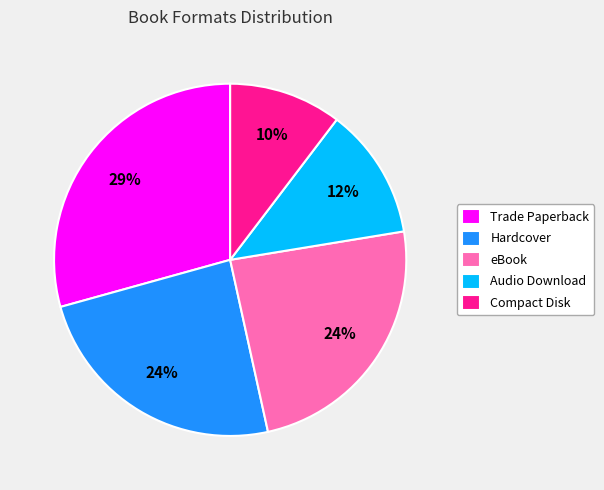

What is the ratio of the value at Trade Paperback to the value at eBook?

1.2